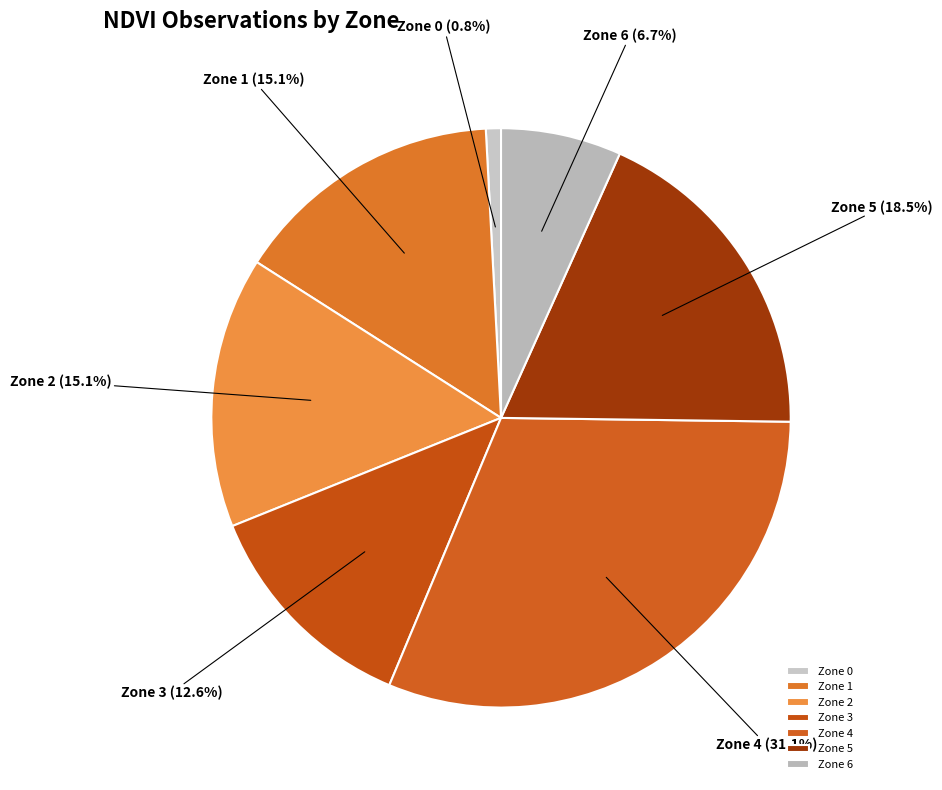

The Zone 4 slice represents 8% of the pie. True or false?

False